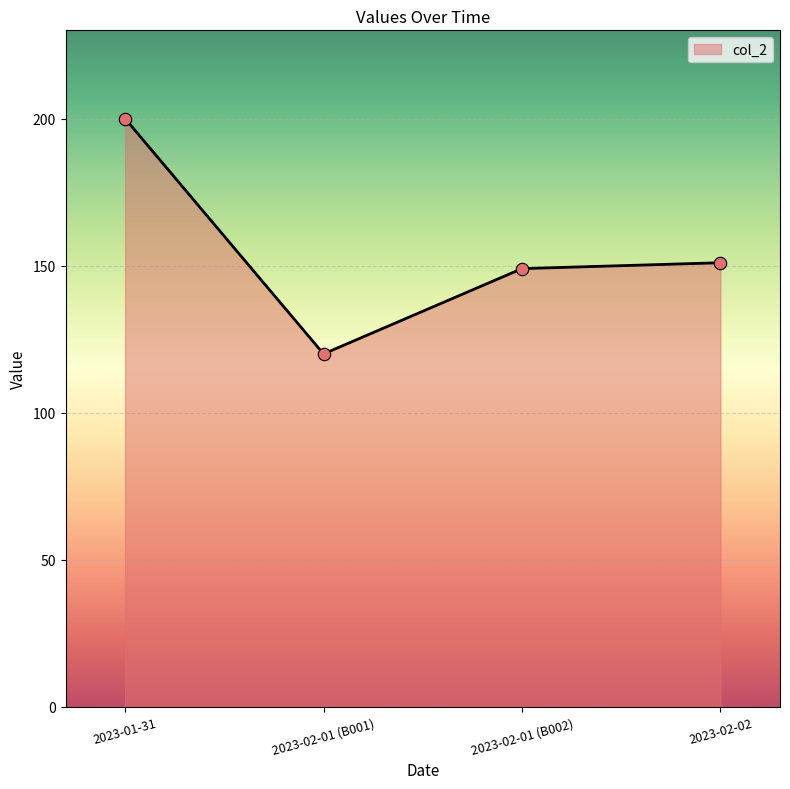

What is the ratio of the value at 2023-02-01 (B001) to the value at 2023-02-01 (B002)?

0.8